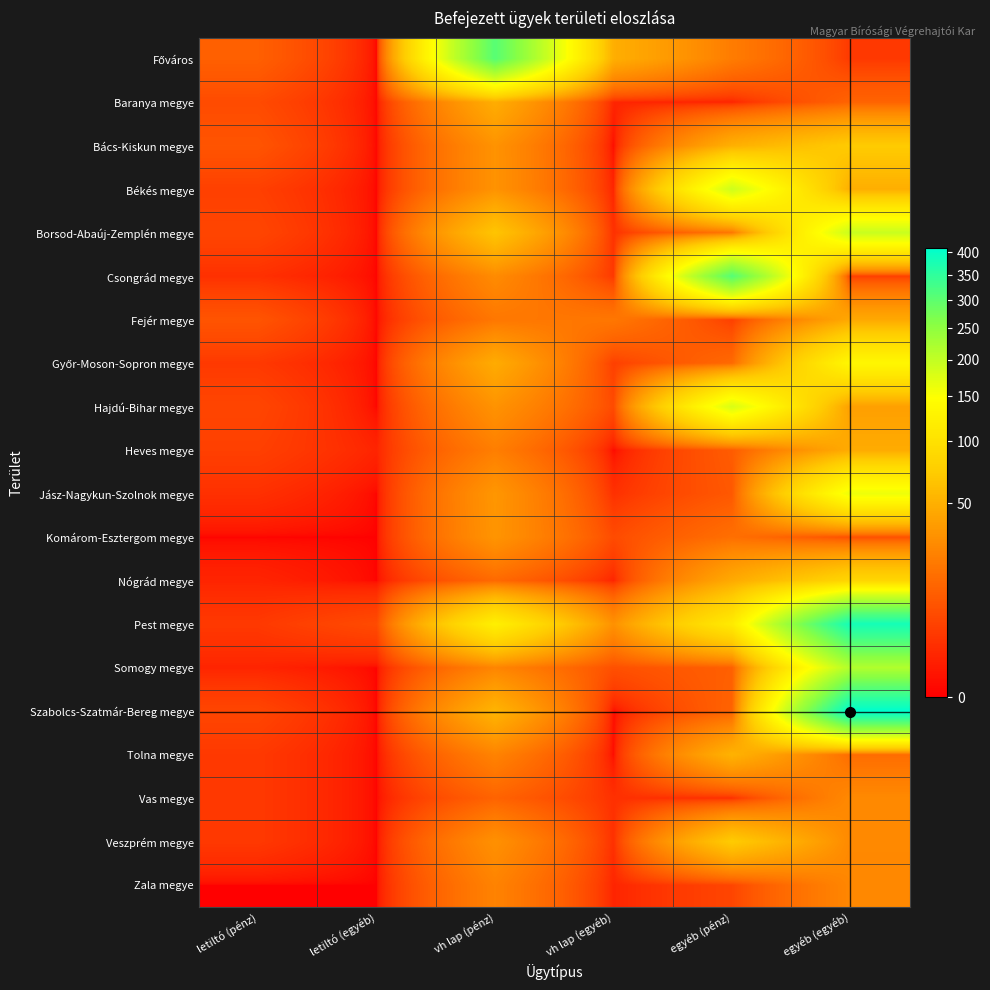

Which series has the largest total across all categories?

Pest megye